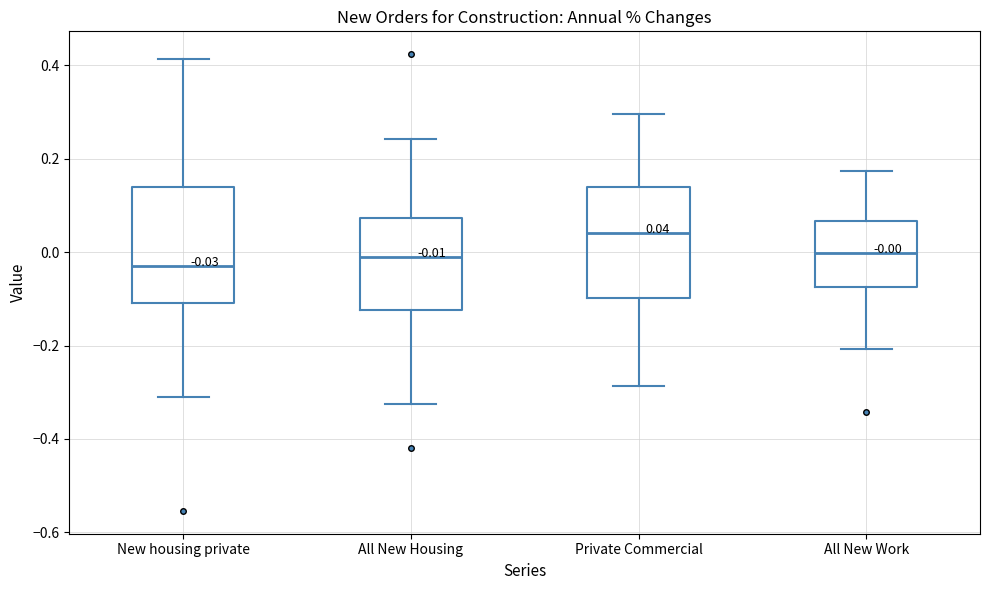

Which box has the highest median line?

Private Commercial